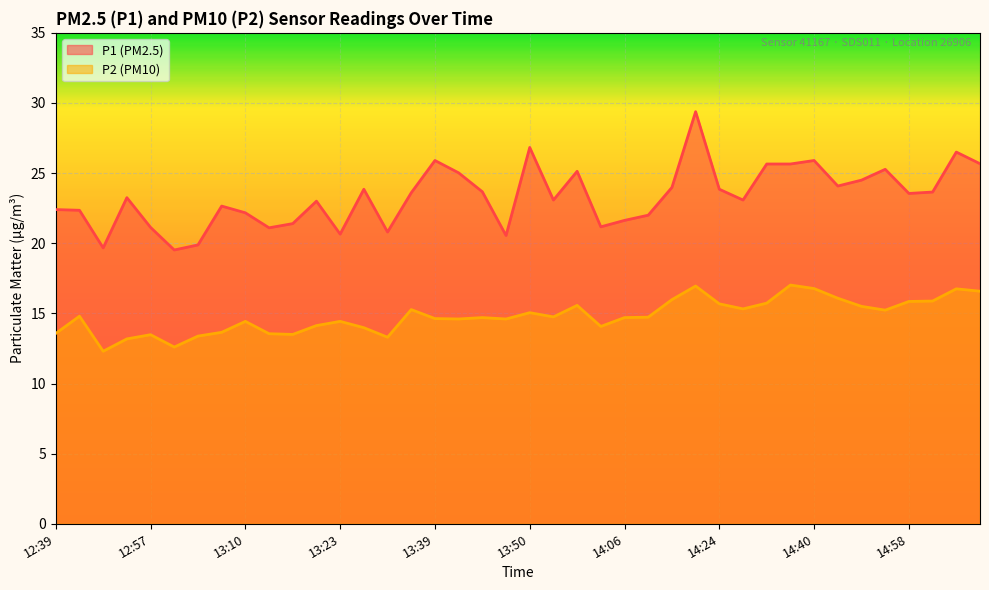

What position from the left is 13:53?

22